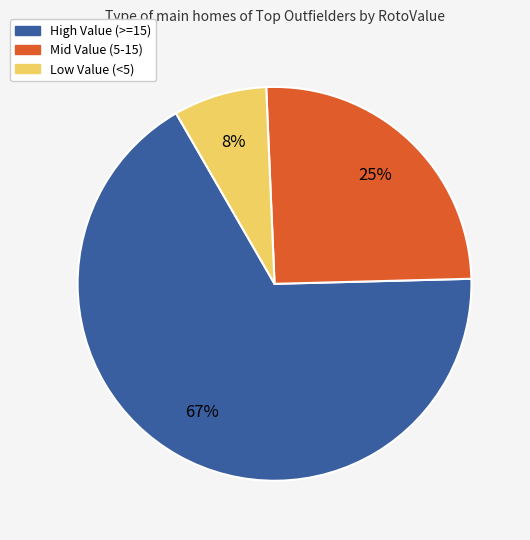

How many slices are in this pie chart?

3